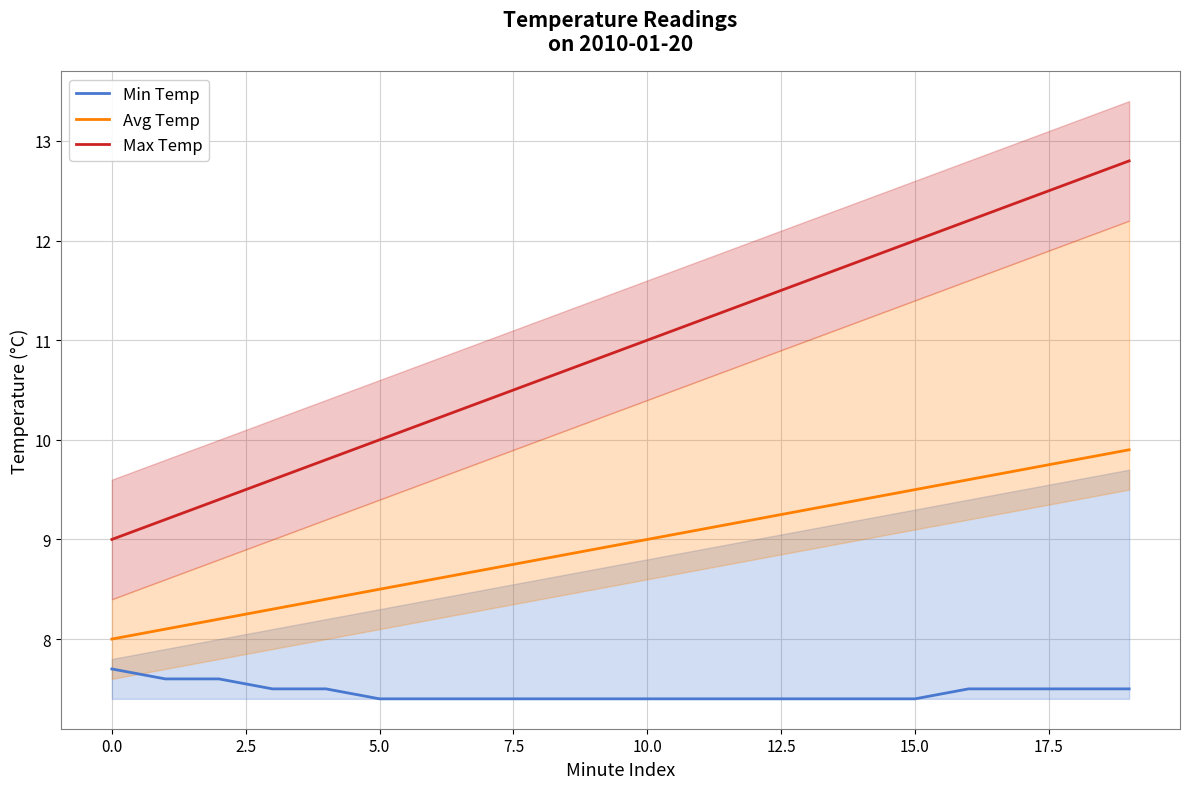

What is the total value across all series at 19?

30.2